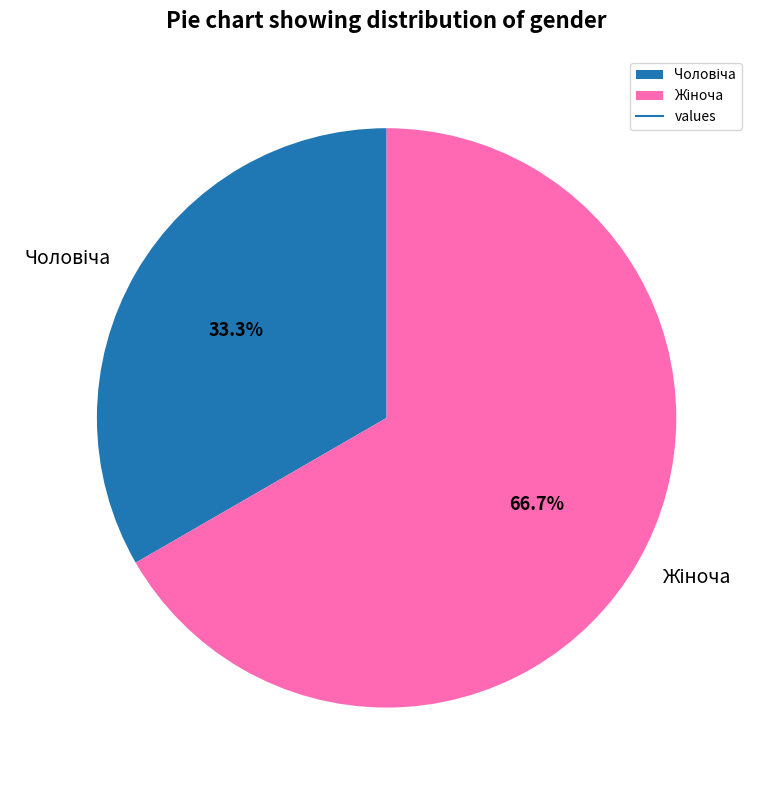

Does any single category account for the majority?

Yes